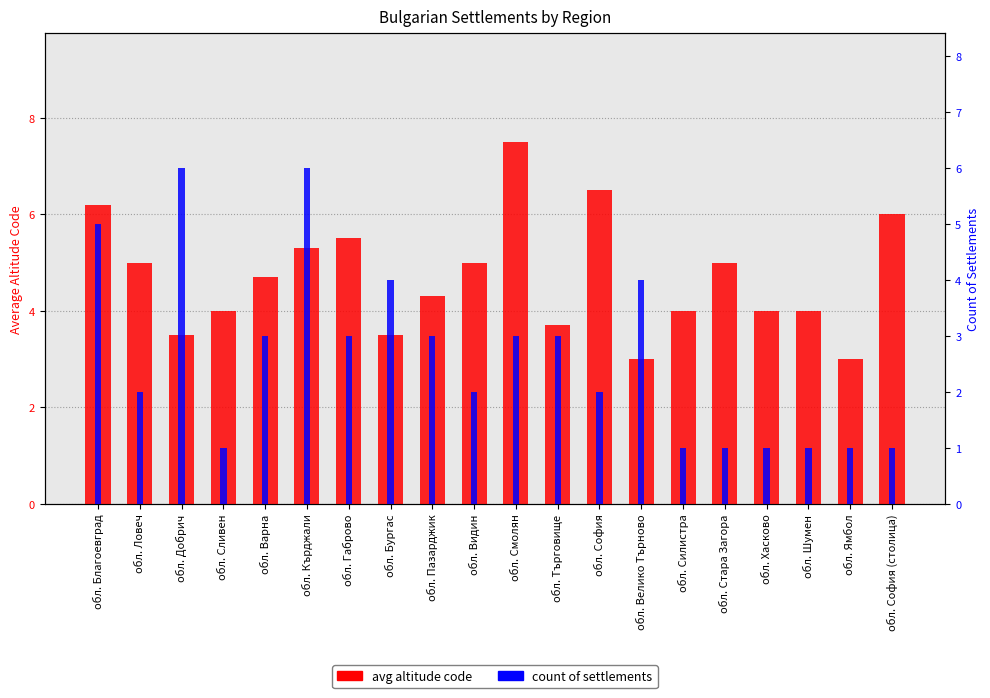

The avg altitude code series shows 6.5 at обл. Силистра. True or false?

False